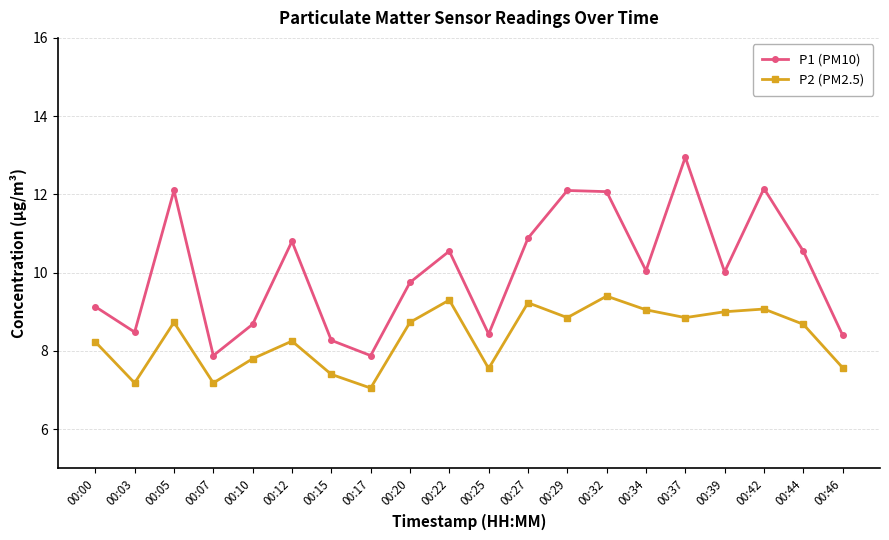

At which category does P1 (PM10) reach its first local valley?

00:03